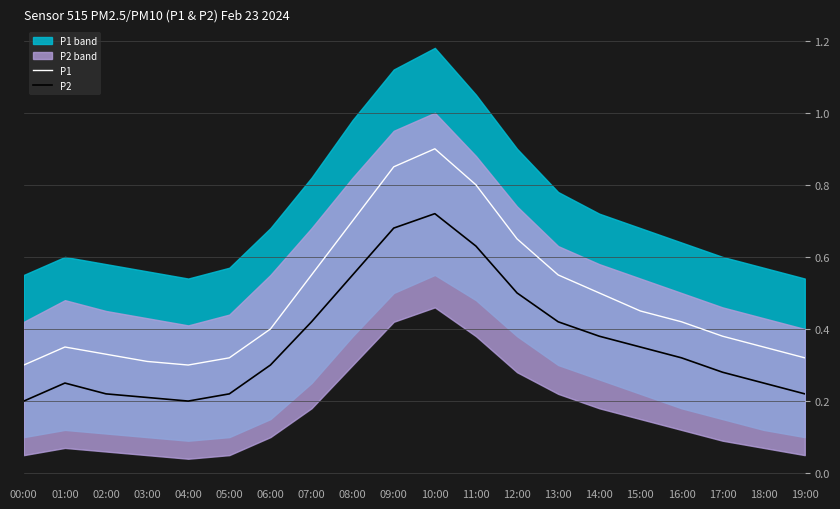

Reading left to right, transcribe all the data shown in this chart.

P1: 00:00=0.3	01:00=0.3	02:00=0.3	03:00=0.3	04:00=0.3	05:00=0.3	06:00=0.4	07:00=0.6	08:00=0.7	09:00=0.8	10:00=0.9	11:00=0.8	12:00=0.7	13:00=0.6	14:00=0.5	15:00=0.5	16:00=0.4	17:00=0.4	18:00=0.3	19:00=0.3
P2: 00:00=0.2	01:00=0.2	02:00=0.2	03:00=0.2	04:00=0.2	05:00=0.2	06:00=0.3	07:00=0.4	08:00=0.6	09:00=0.7	10:00=0.7	11:00=0.6	12:00=0.5	13:00=0.4	14:00=0.4	15:00=0.3	16:00=0.3	17:00=0.3	18:00=0.2	19:00=0.2